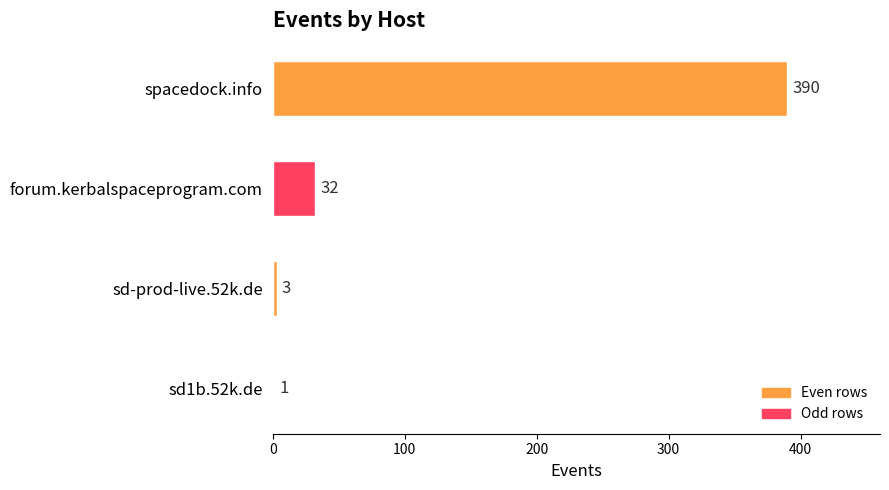

What is the change in value from spacedock.info to forum.kerbalspaceprogram.com?

-358